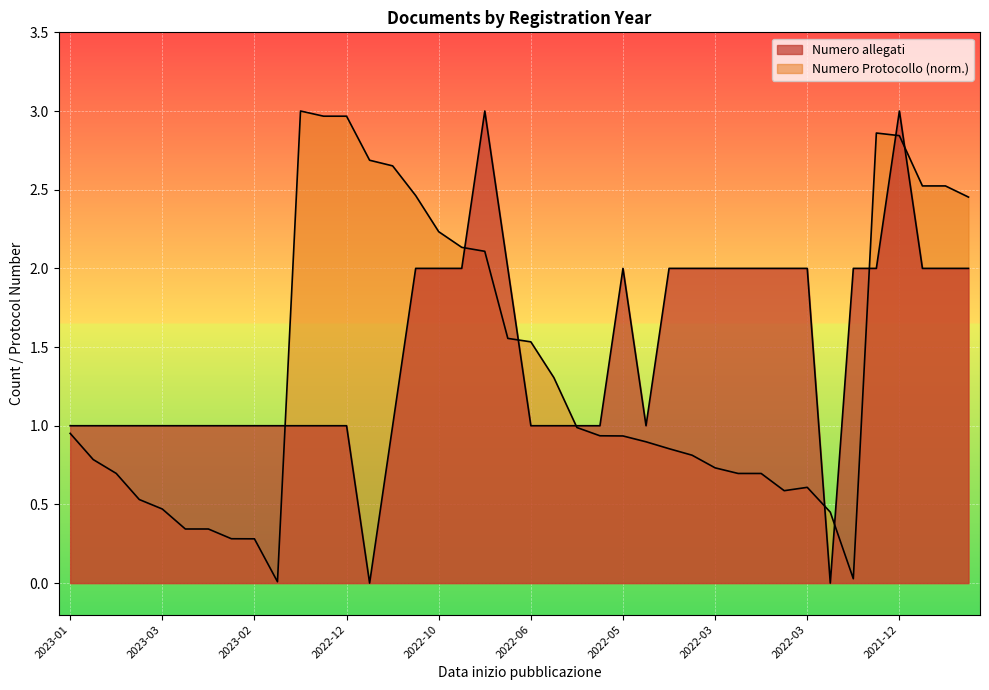

What is the difference between the second highest and minimum values in the Numero allegati series?

3.0